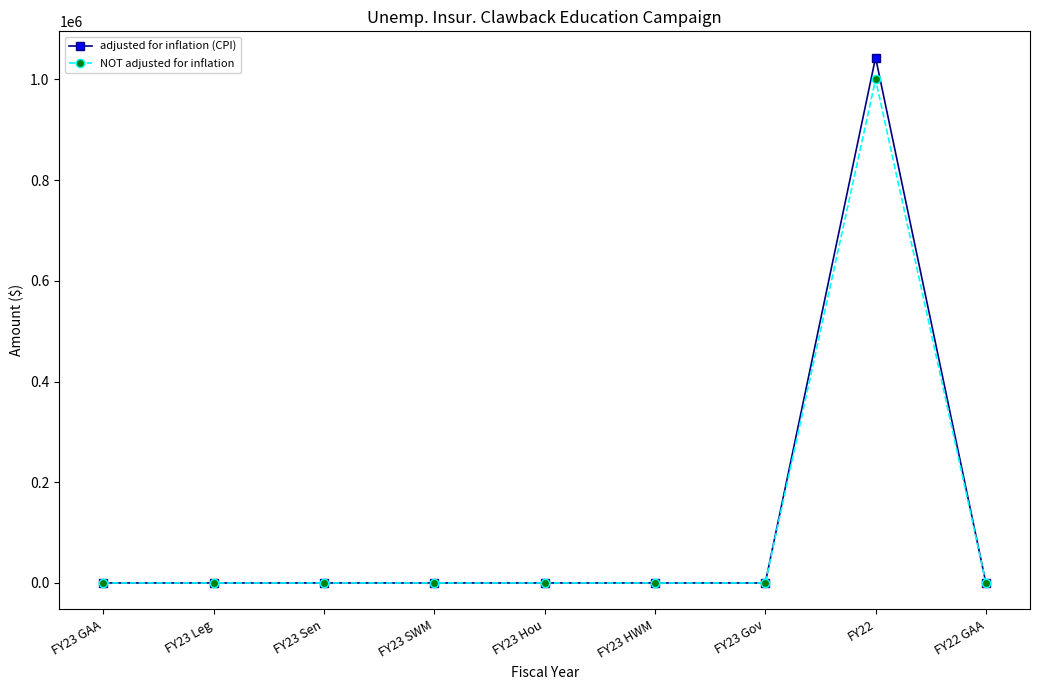

Which series has the widest spread of values?

adjusted for inflation (CPI)